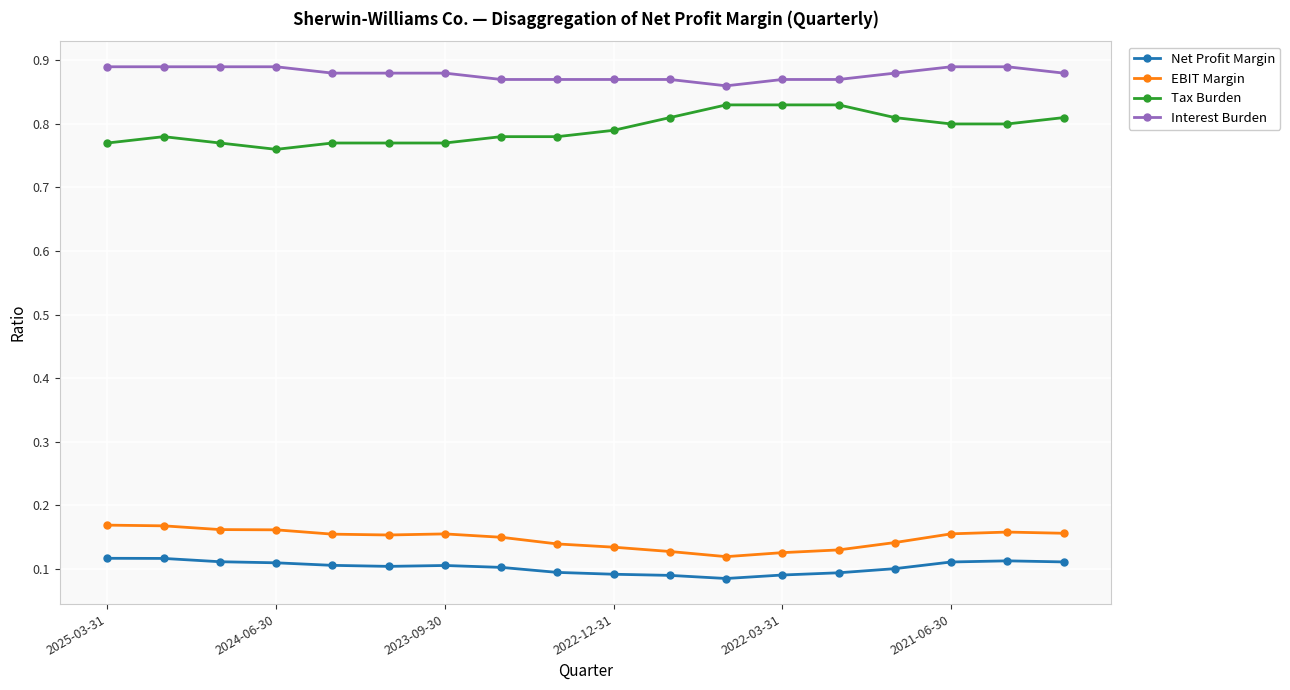

What is the sum of all Interest Burden values?

15.8